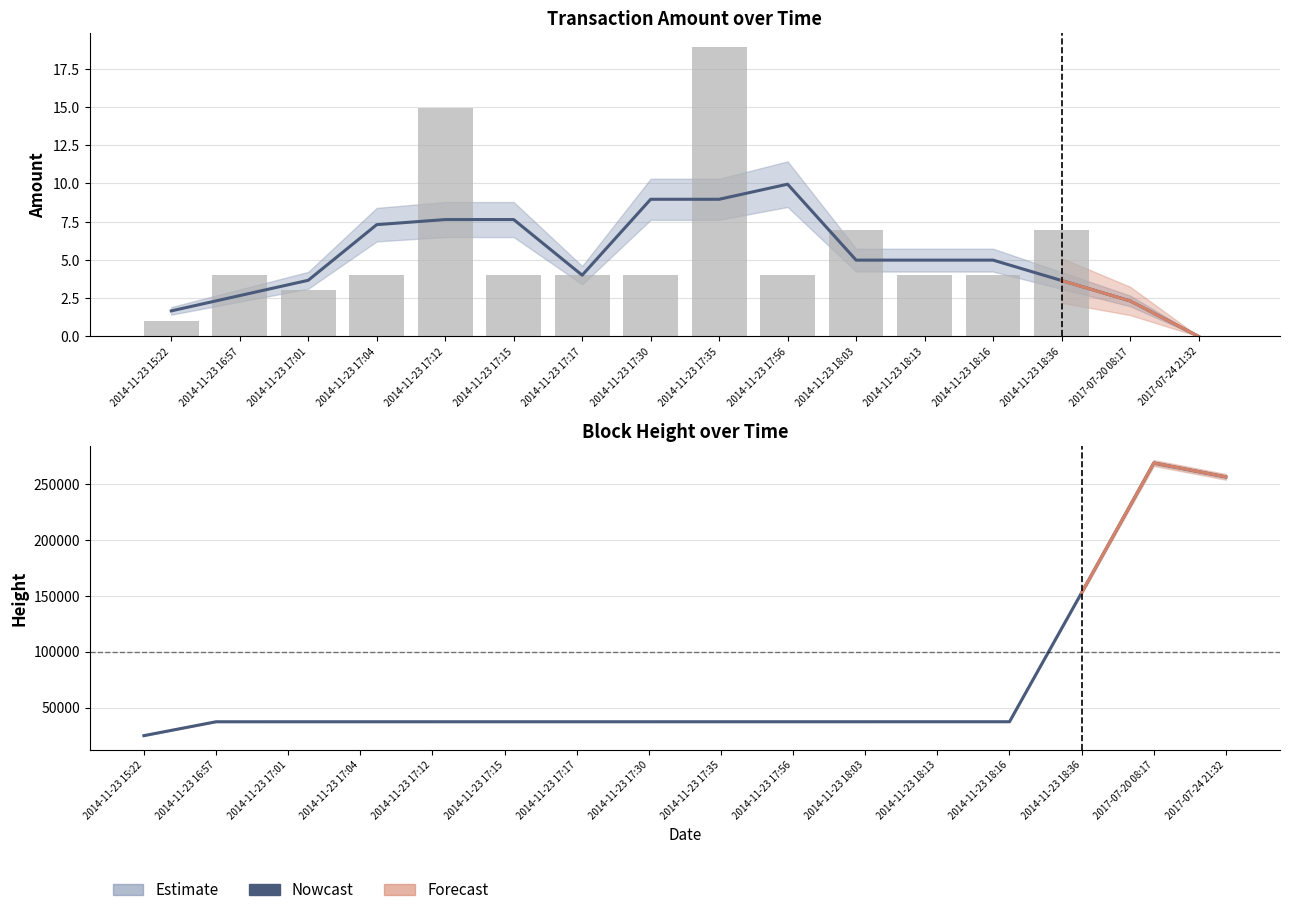

List the labels in order of value, smallest first.

2014-11-23 15:22, 2014-11-23 16:57, 2014-11-23 17:01, 2014-11-23 17:04, 2014-11-23 17:12, 2014-11-23 17:15, 2014-11-23 17:17, 2014-11-23 17:30, 2014-11-23 17:35, 2014-11-23 17:56, 2014-11-23 18:03, 2014-11-23 18:13, 2014-11-23 18:16, 2014-11-23 18:36, 2017-07-24 21:32, 2017-07-20 08:17